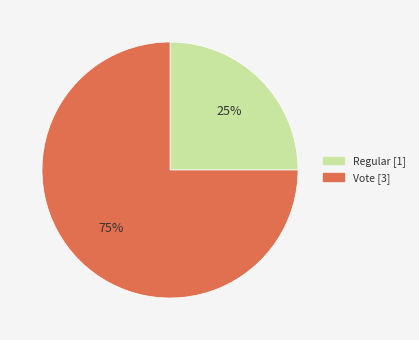

Do Regular and Vote together represent more than half of the pie?

Yes